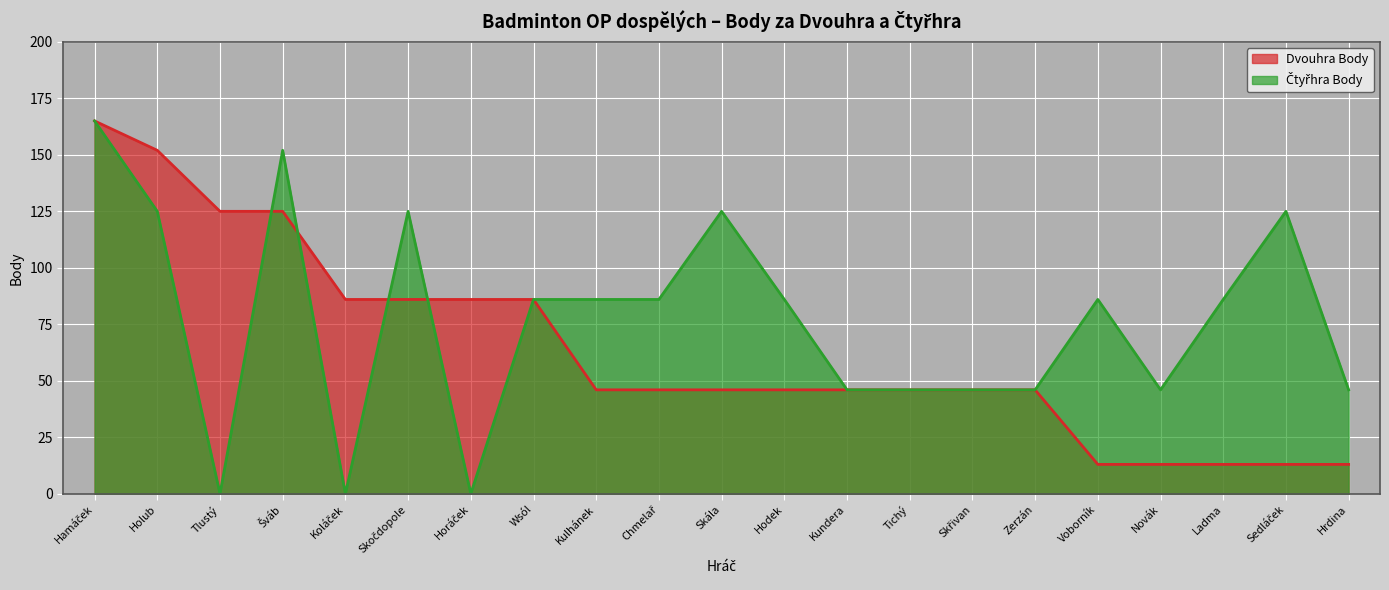

Does the chart display data point markers on the line(s)?

No